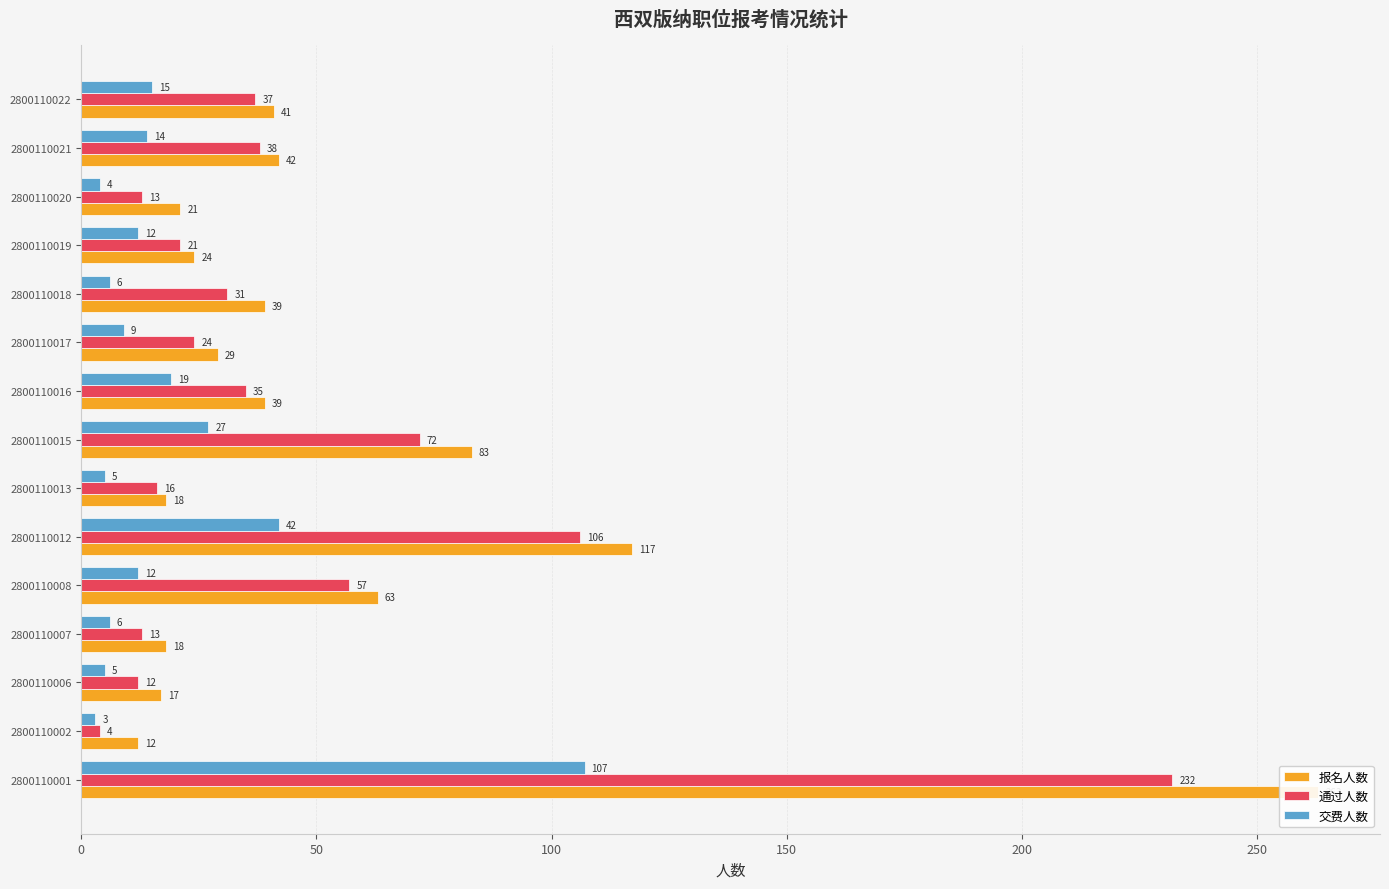

Which series has the largest total across all categories?

报名人数